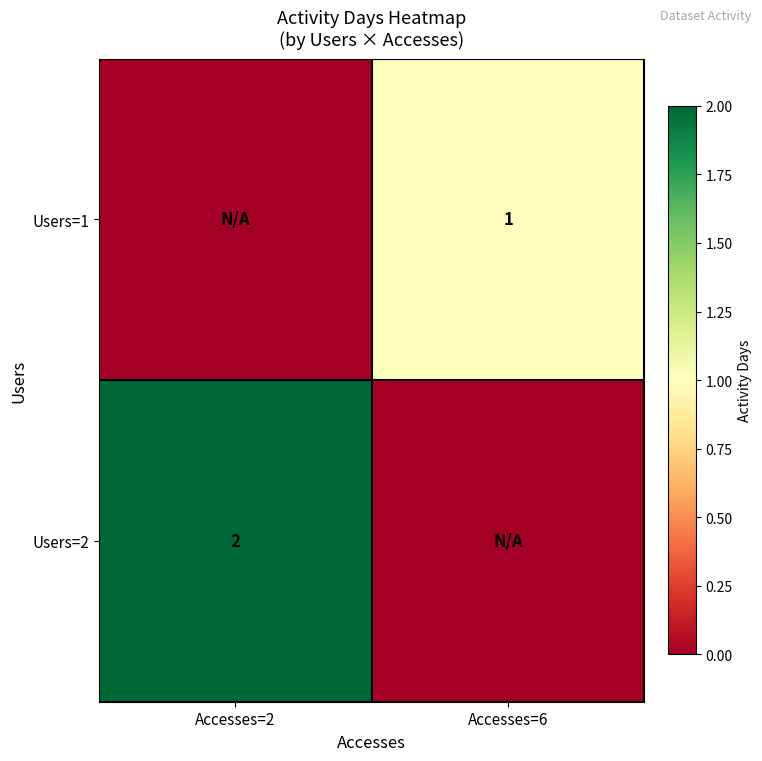

True or false: Users=2 has a value of 2 at Accesses=2.

True